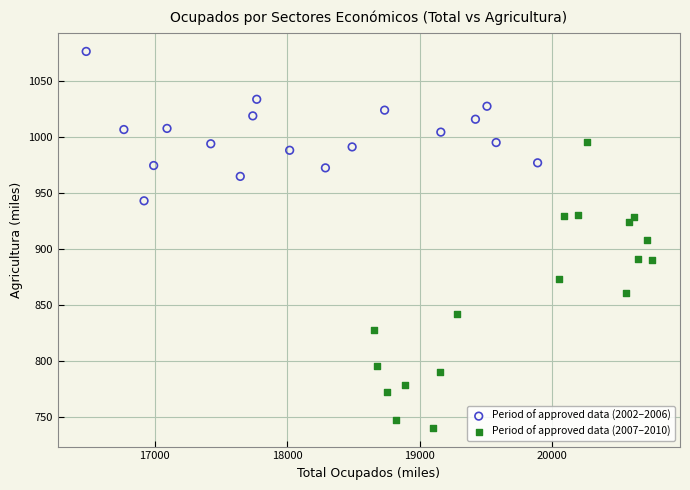

Which series has the widest spread of Y values?

Period of approved data (2007–2010)